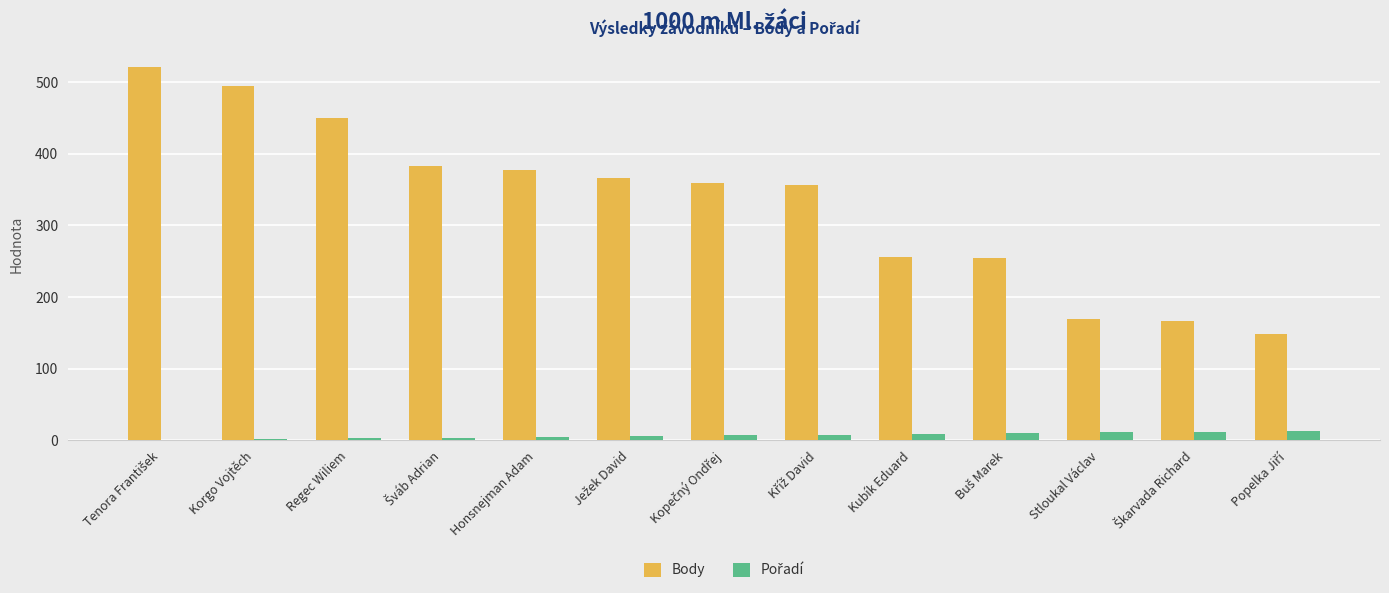

Which series has the largest total across all categories?

Body